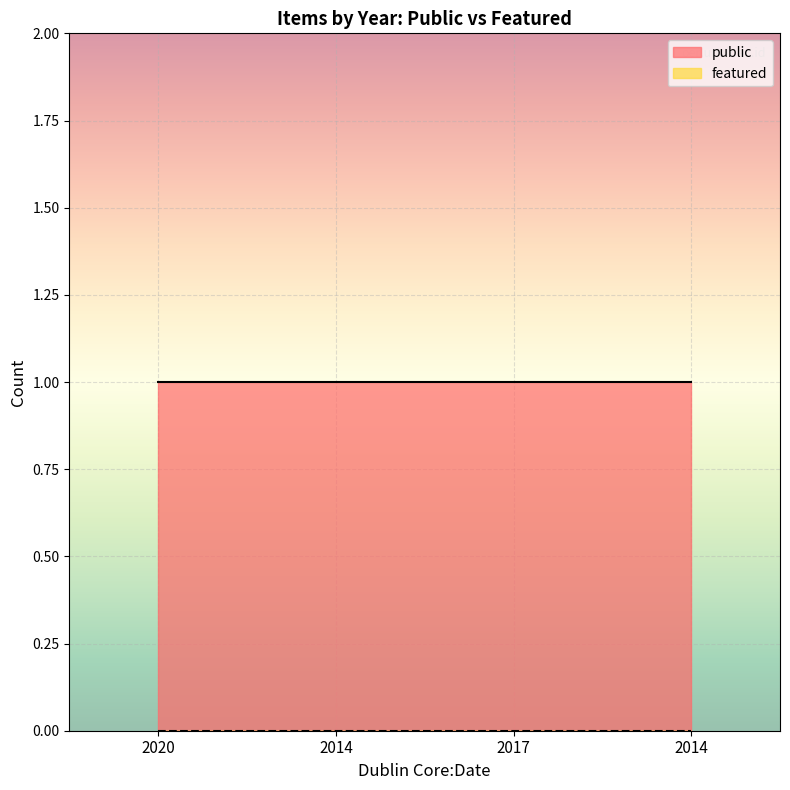

Count the number of categories in the chart.

4